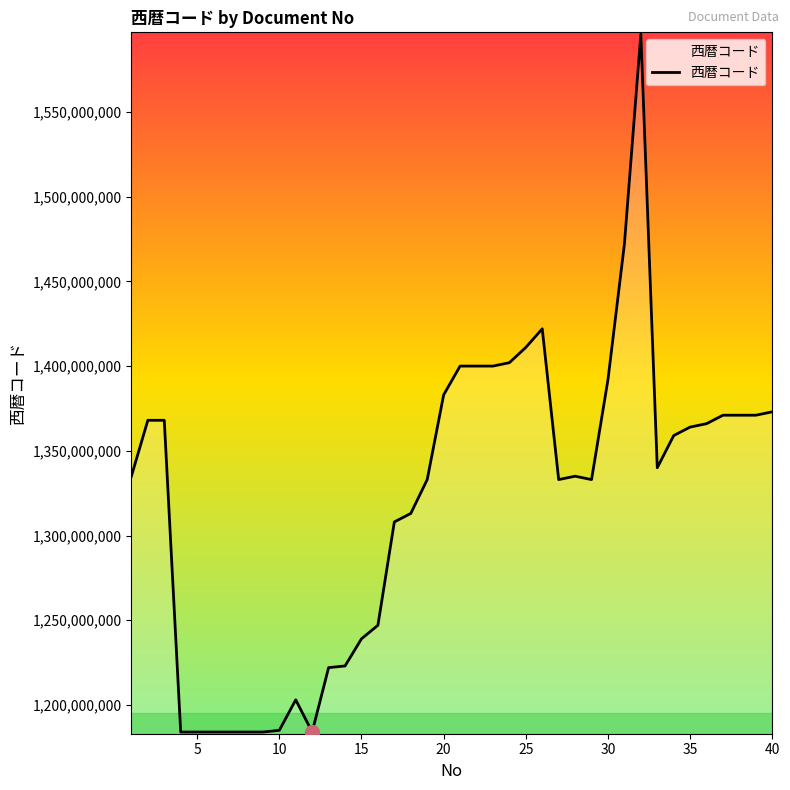

What is the maximum value shown in the chart?

1596005012